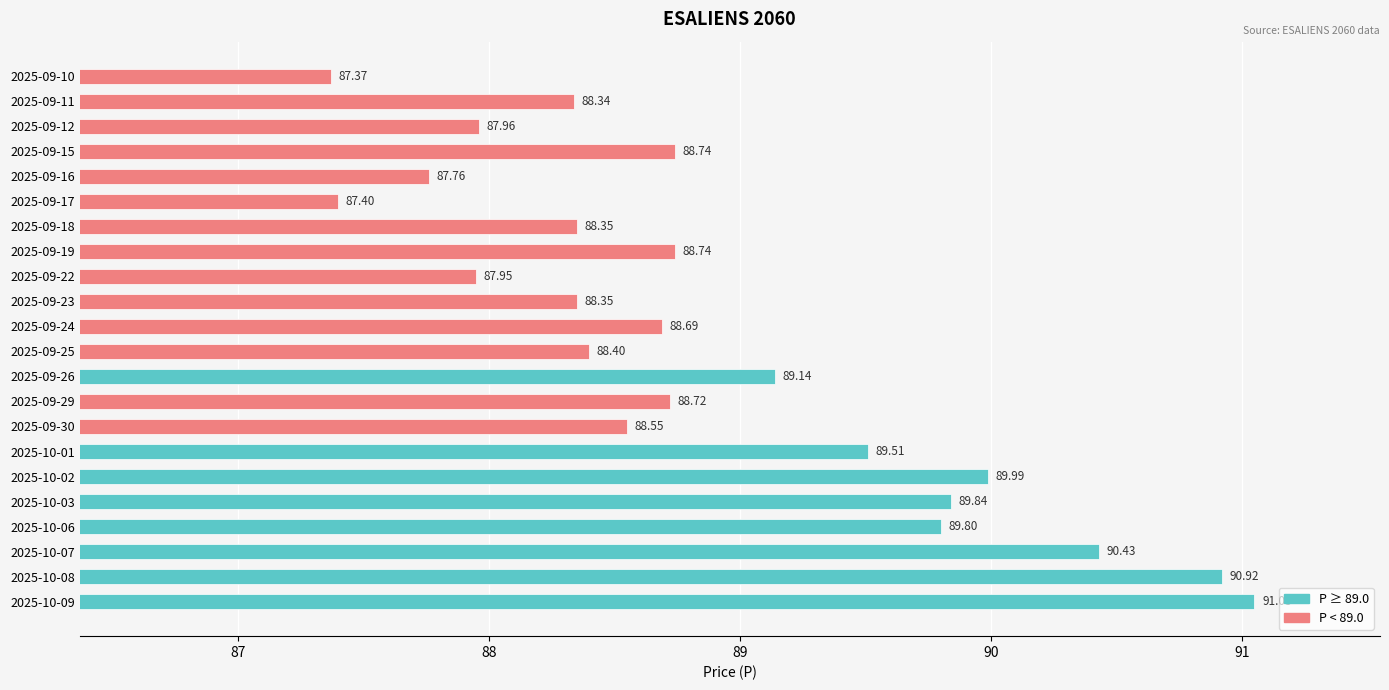

What is the sum of the values at 2025-09-22 and 2025-09-29?

176.7